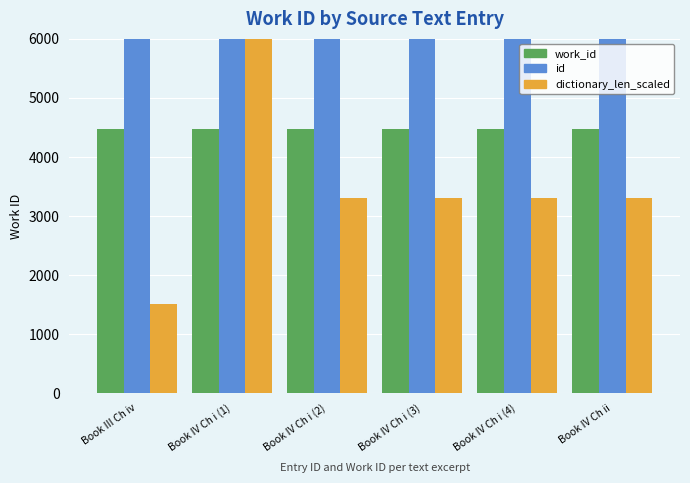

Between Book IV Ch i (3) and Book IV Ch i (4), which series saw the biggest shift?

id